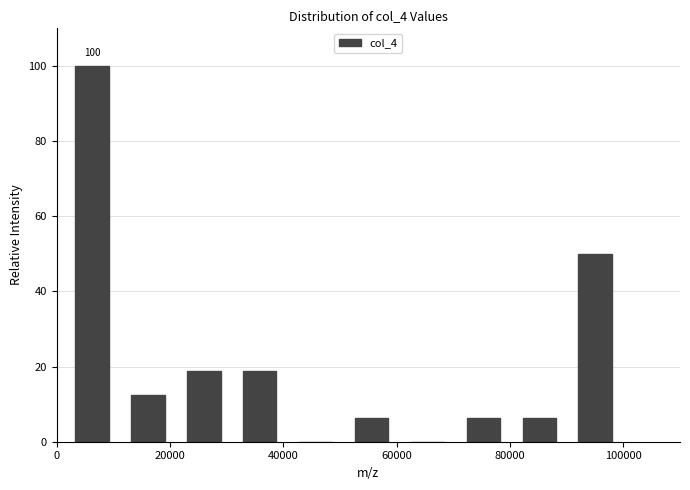

Which range on the x-axis has the tallest bar?

2000 to 12000